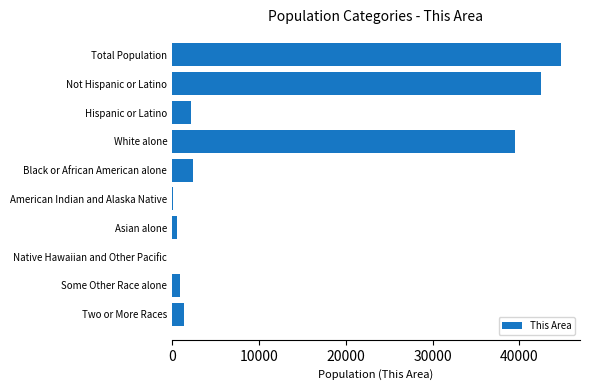

Which label corresponds to the largest value in the chart?

Total Population